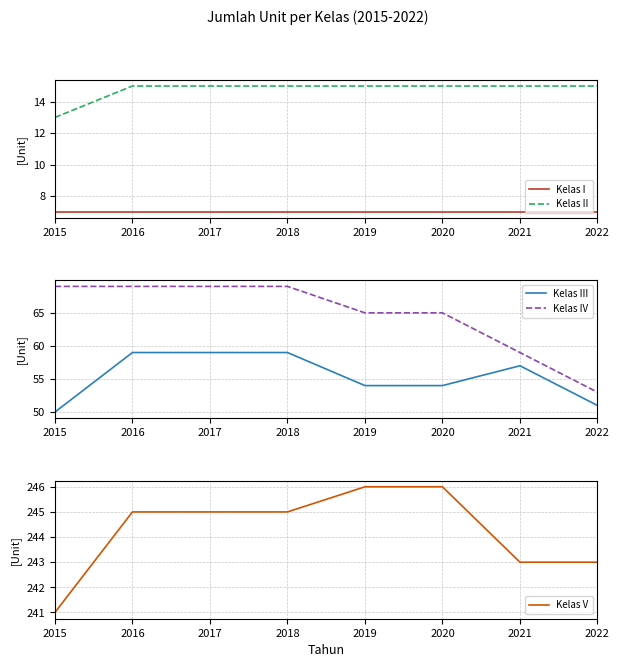

Reading left to right, what are all the values shown in this chart?

Kelas I: 7	7	7	7	7	7	7	7
Kelas II: 13	15	15	15	15	15	15	15
Kelas III: 50	59	59	59	54	54	57	51
Kelas IV: 69	69	69	69	65	65	59	53
Kelas V: 241	245	245	245	246	246	243	243